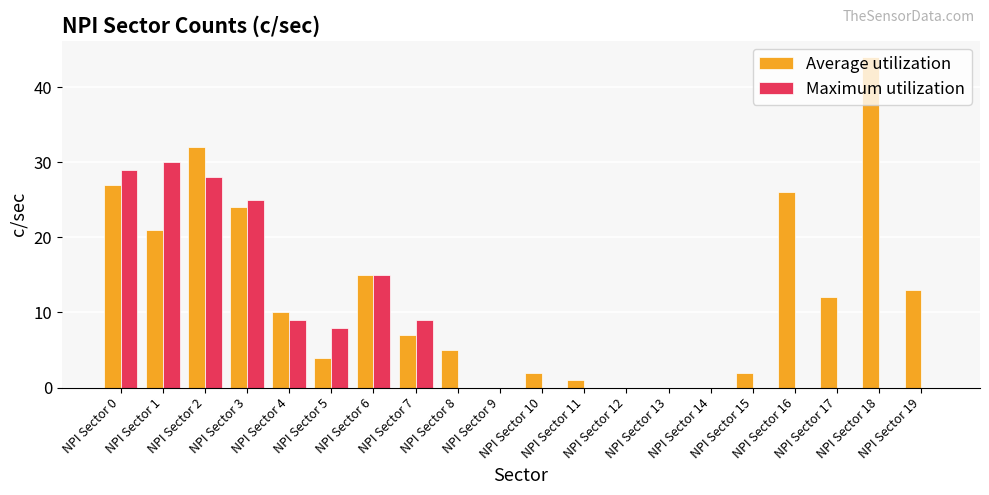

Is it true that Maximum utilization equals 0 at NPI Sector 9?

True